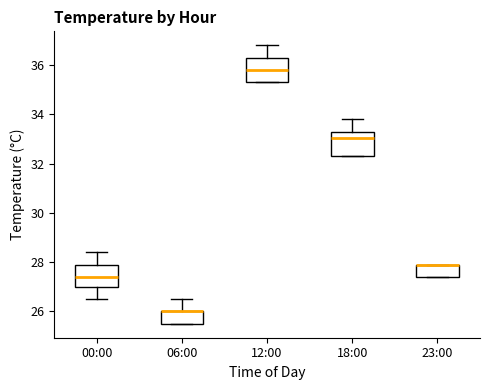

Reading left to right, read every box against the y-axis: the position of its median line, the range the box covers, and the ends of its whiskers. The values are not printed on the chart, so give them approximately, as read against the axis.

00:00: median 27.4, box 27.0 to 28.0, whiskers 26.6 to 28.4
06:00: median 26.0 (drawn on the box's upper edge), box 25.6 to 26.0, whiskers 25.6 to 26.6
12:00: median 35.8, box 35.4 to 36.4, whiskers 35.4 to 36.8
18:00: median 33.0, box 32.4 to 33.4, whiskers 32.4 to 33.8
23:00: median 28.0 (drawn on the box's upper edge), box 27.4 to 28.0, whiskers 27.4 to 28.0